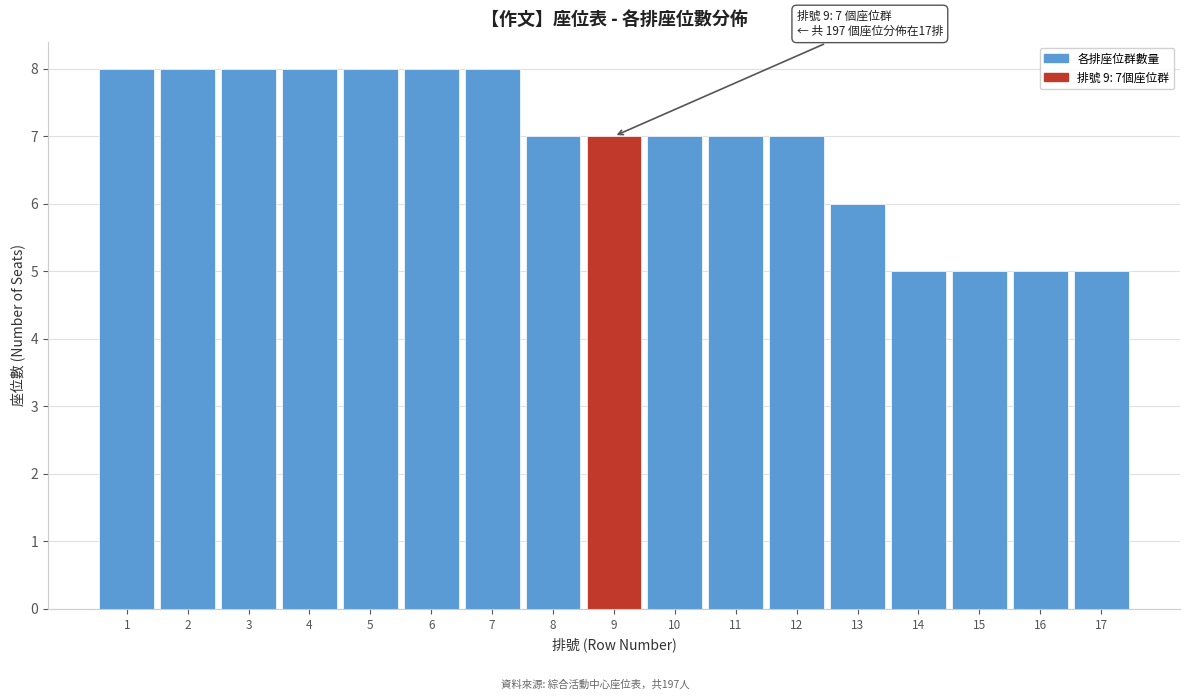

Reading right to left, transcribe all the data shown in this chart.

17=5	16=5	15=5	14=5	13=6	12=7	11=7	10=7	9=7	8=7	7=8	6=8	5=8	4=8	3=8	2=8	1=8